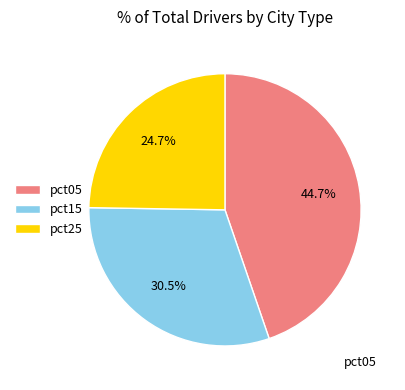

To the nearest percent, what is the average slice percentage?

33%